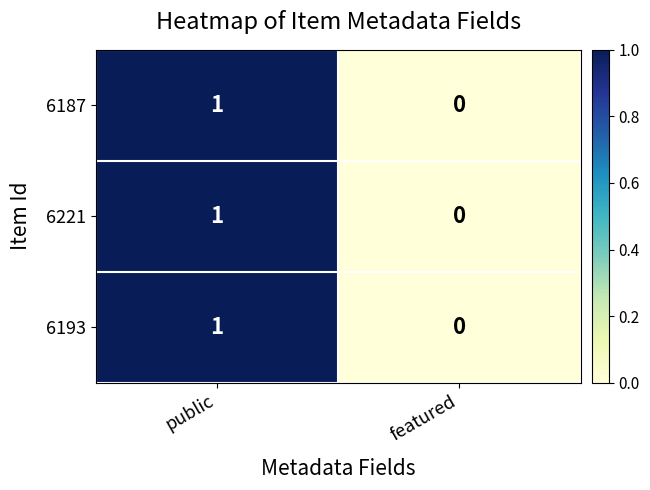

Reading left to right, extract all data points from this chart.

6187: 1	0
6221: 1	0
6193: 1	0